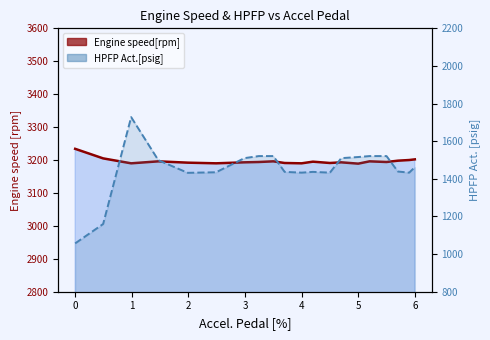

The Engine speed[rpm] line series shows 5140 at 9. True or false?

False